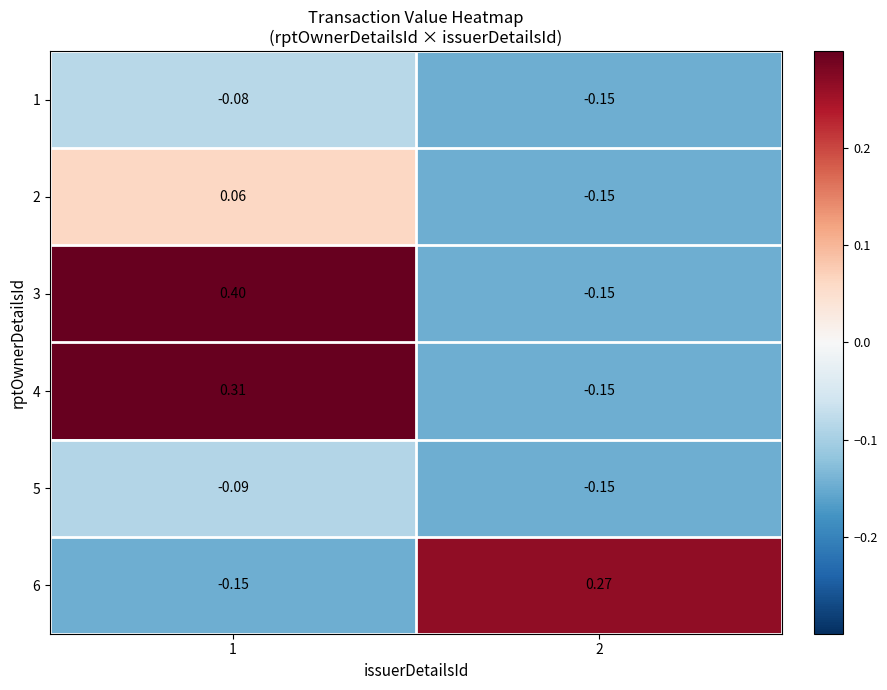

At how many categories does at least one series exceed 0?

2